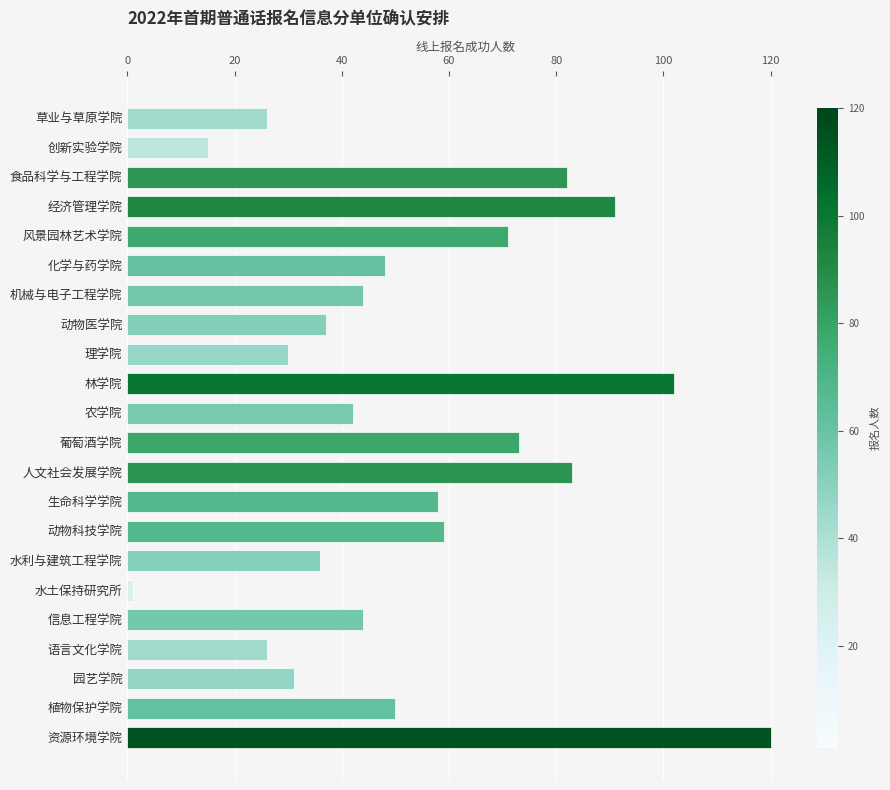

Reading bottom to top, what are all the values shown in this chart?

120	50	31	26	44	1	36	59	58	83	73	42	102	30	37	44	48	71	91	82	15	26